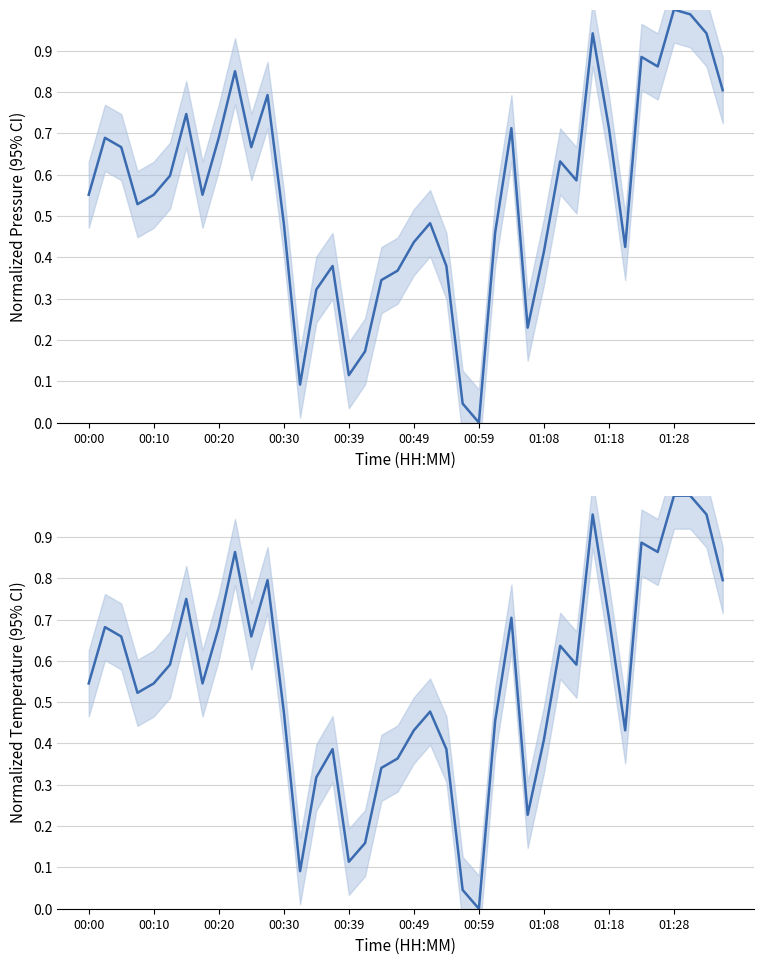

True or false: temperature has a value of 1.0 at 38.

True